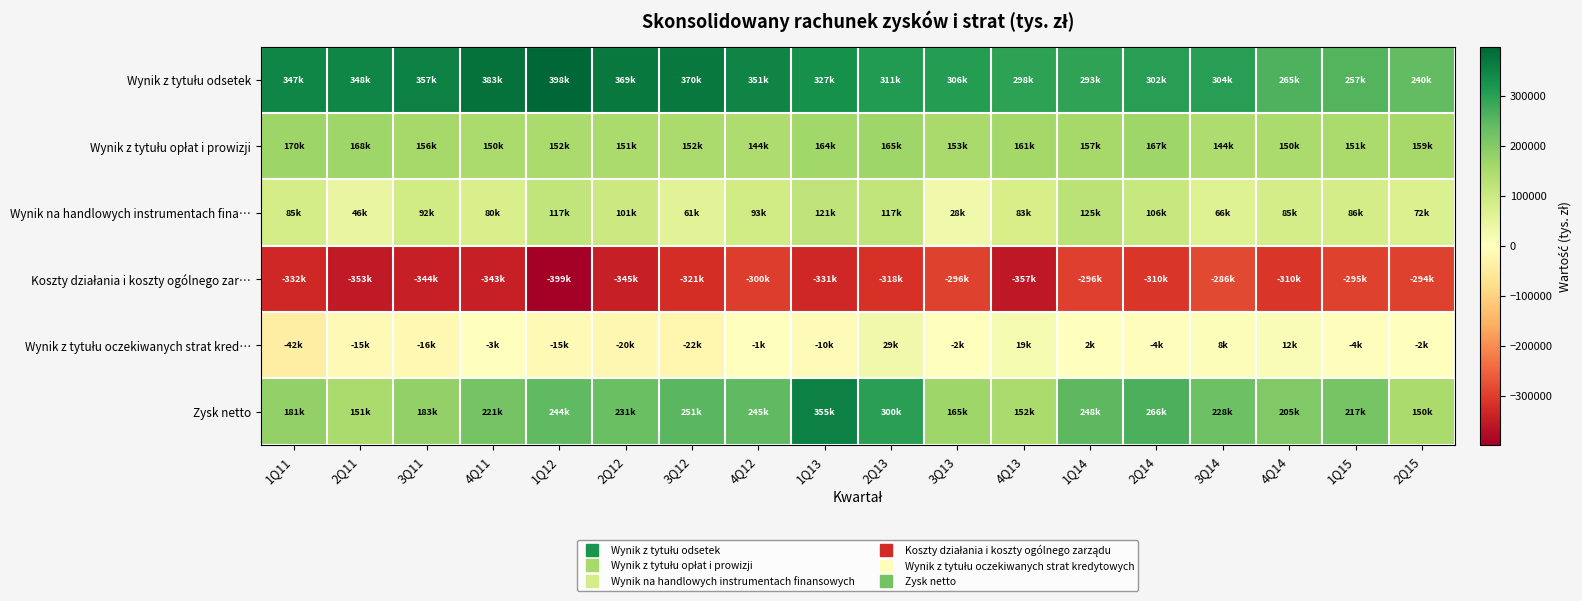

What is the total value across all series at 3Q12?

491104